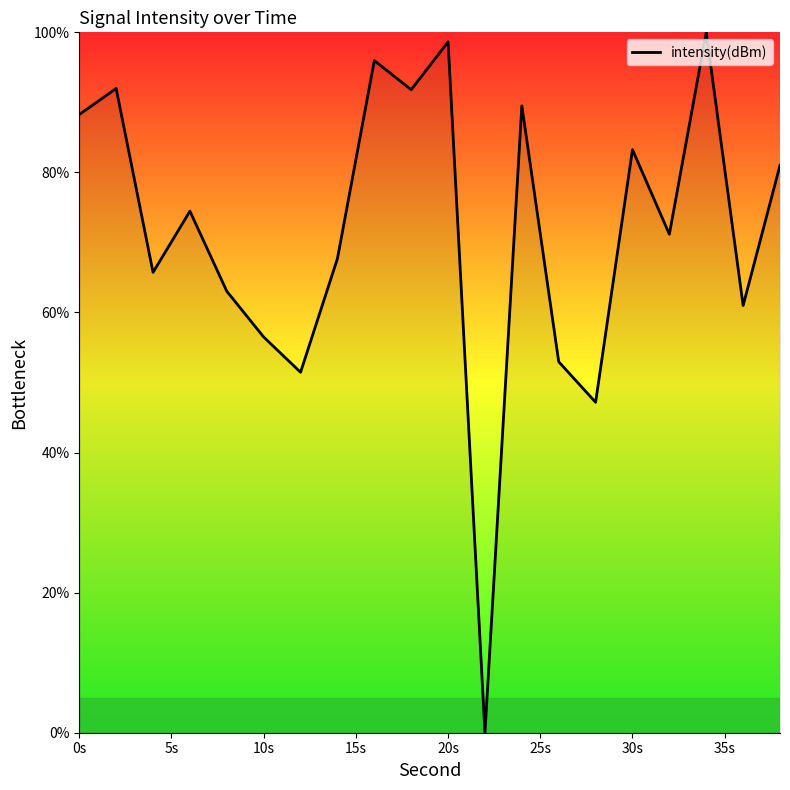

What is the greatest value displayed?

100.0